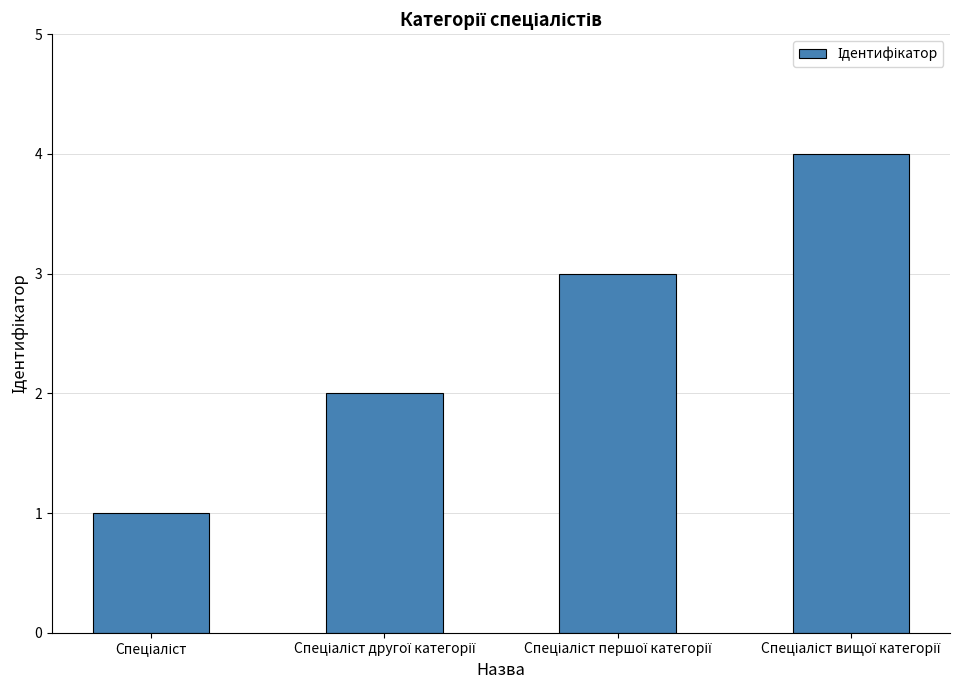

What is the greatest value displayed?

4